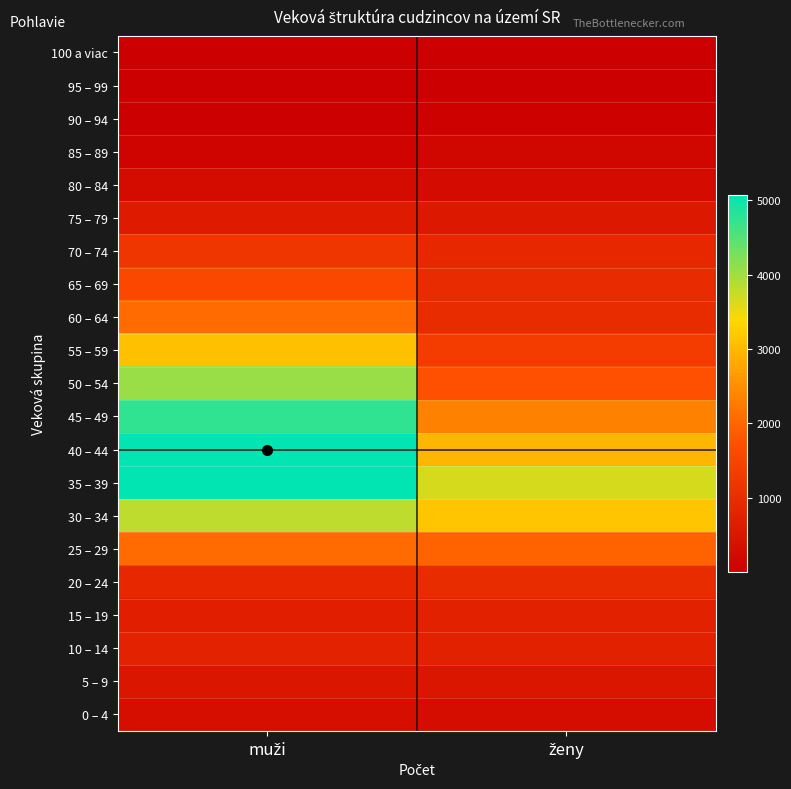

Reading left to right, extract all data points from this chart.

0 – 4: muži=325	ženy=305
5 – 9: muži=504	ženy=493
10 – 14: muži=769	ženy=750
15 – 19: muži=700	ženy=736
20 – 24: muži=890	ženy=981
25 – 29: muži=2067	ženy=1967
30 – 34: muži=3821	ženy=3172
35 – 39: muži=5065	ženy=3666
40 – 44: muži=5075	ženy=2974
45 – 49: muži=4757	ženy=2335
50 – 54: muži=4049	ženy=1737
55 – 59: muži=3091	ženy=1347
60 – 64: muži=2065	ženy=983
65 – 69: muži=1583	ženy=960
70 – 74: muži=1184	ženy=876
75 – 79: muži=619	ženy=567
80 – 84: muži=284	ženy=274
85 – 89: muži=107	ženy=156
90 – 94: muži=35	ženy=50
95 – 99: muži=5	ženy=17
100 a viac: muži=2	ženy=4